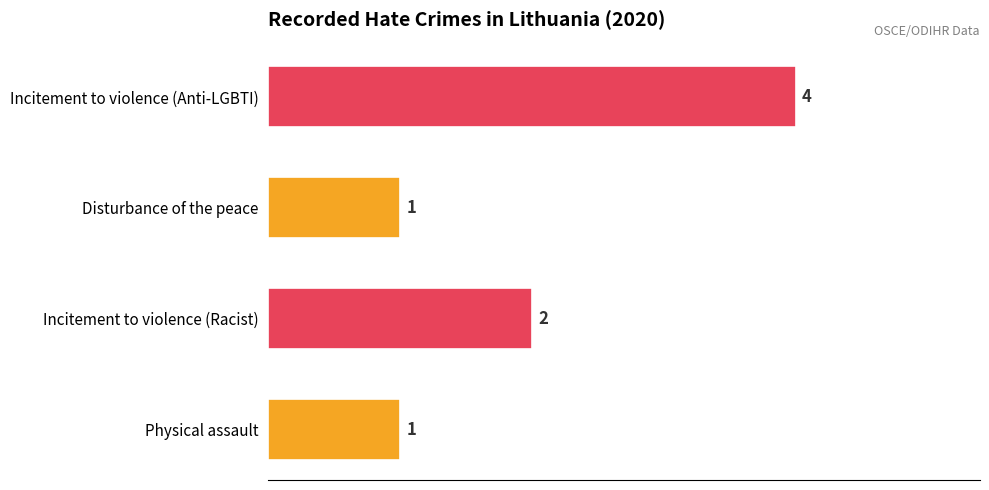

Is it true that the value at Disturbance of the peace is 1?

True